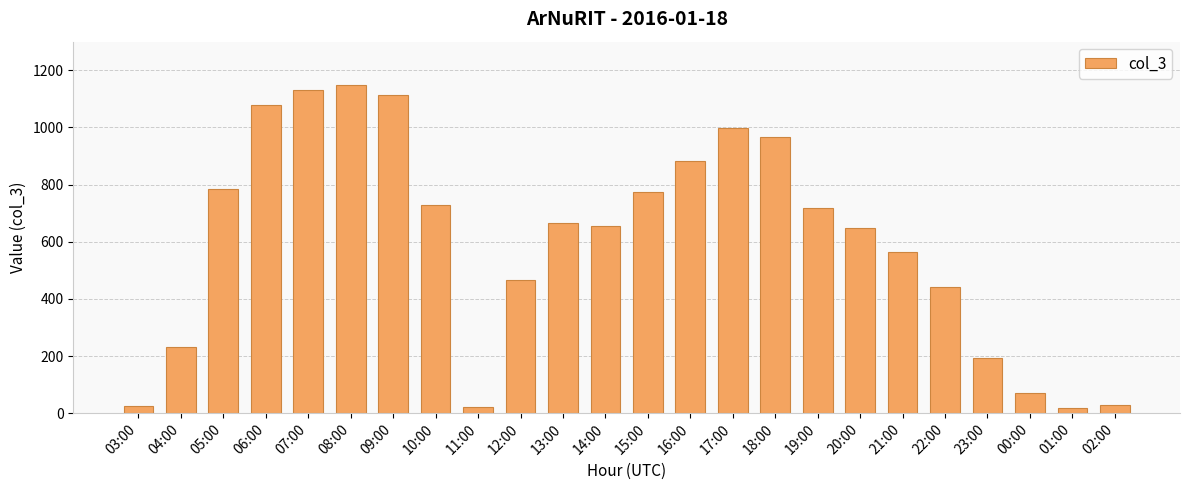

What is the maximum value shown in the chart?

1148